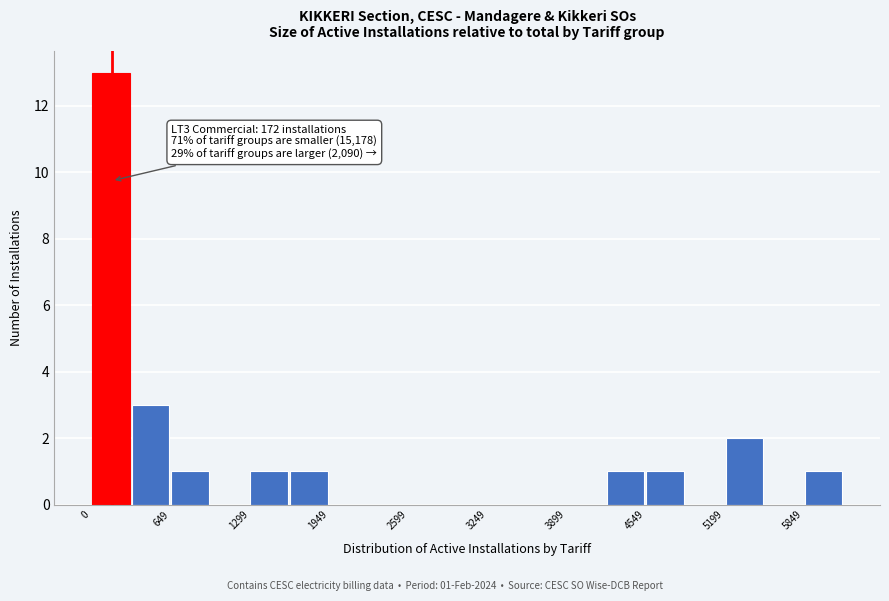

Read against the x-axis, roughly where is the centre of the tallest bar?

200